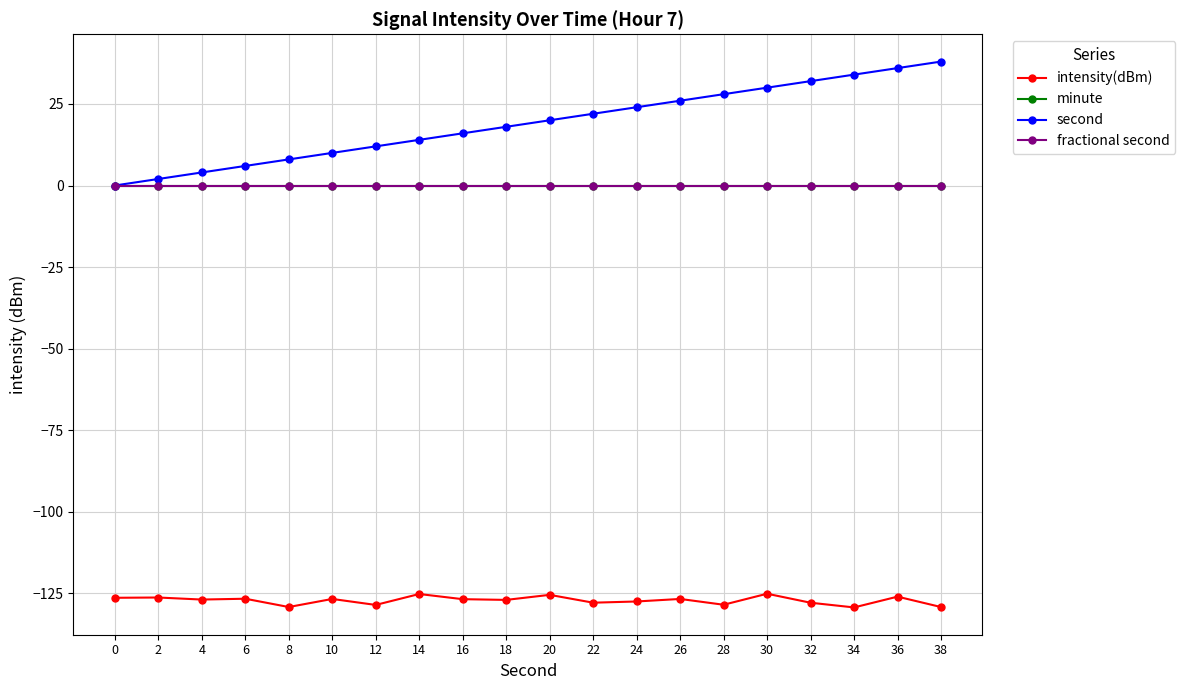

How many series are shown in this chart?

4